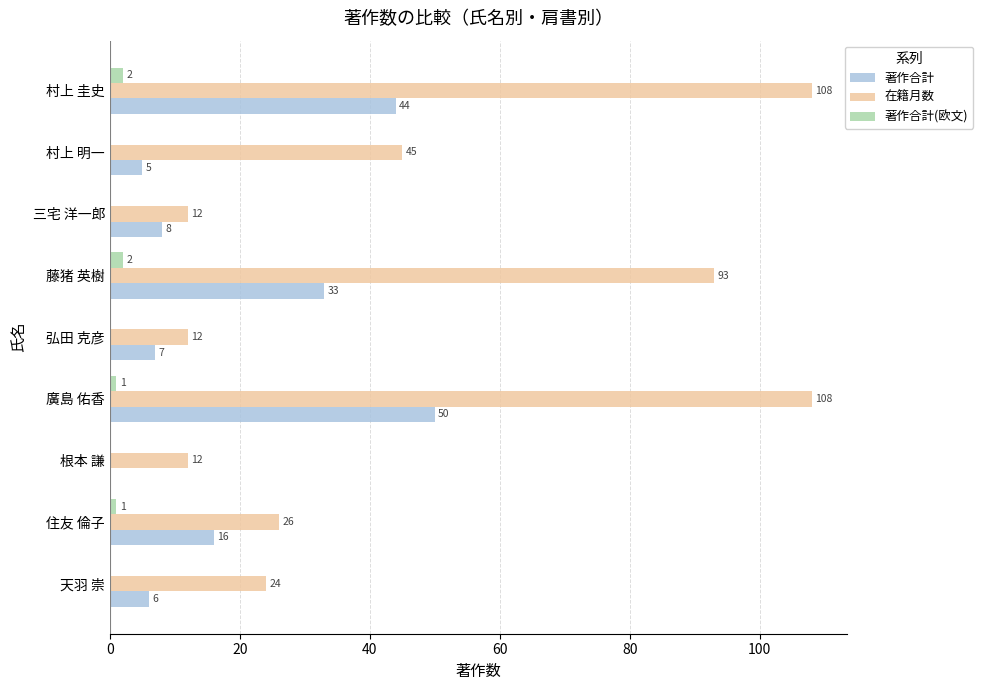

What is the average value of the 著作合計(欧文) series?

1